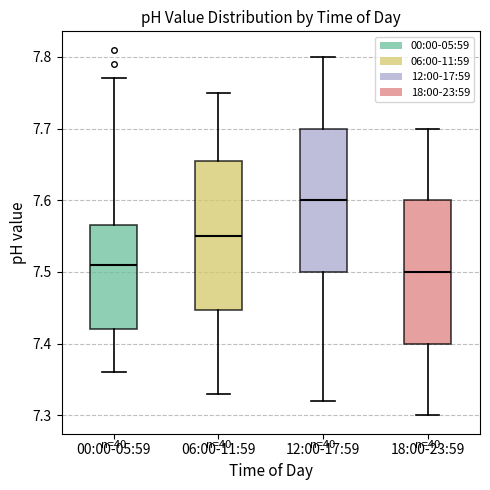

Reading left to right, read every box against the y-axis: the position of its median line, the range the box covers, and the ends of its whiskers. The values are not printed on the chart, so give them approximately, as read against the axis.

00:00-05:59: median 7.51, box 7.42 to 7.57, whiskers 7.36 to 7.77
06:00-11:59: median 7.55, box 7.45 to 7.66, whiskers 7.33 to 7.75
12:00-17:59: median 7.60, box 7.50 to 7.70, whiskers 7.32 to 7.80
18:00-23:59: median 7.50, box 7.40 to 7.60, whiskers 7.30 to 7.70